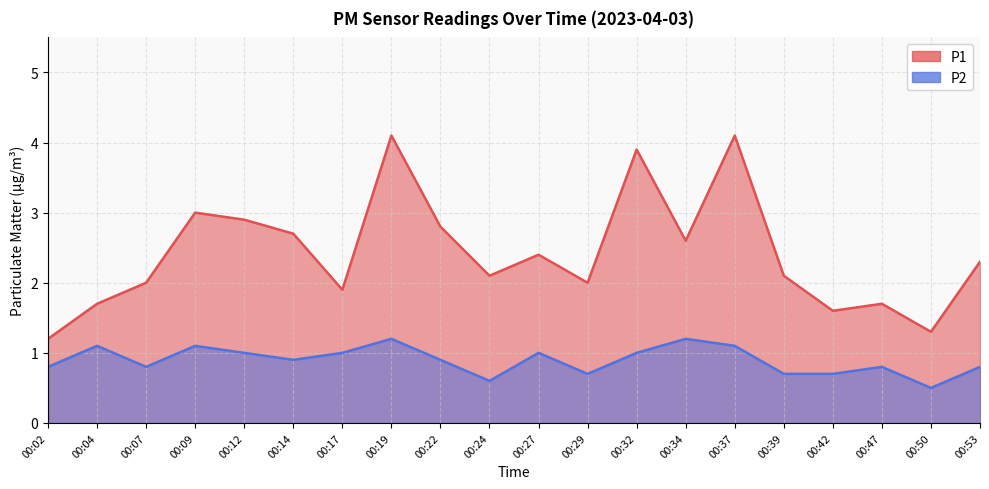

What is the sum of all P1 values?

48.4